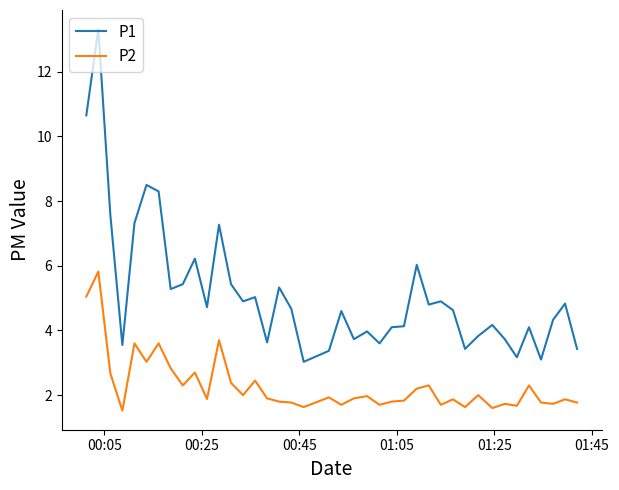

What is the greatest value displayed?

13.3